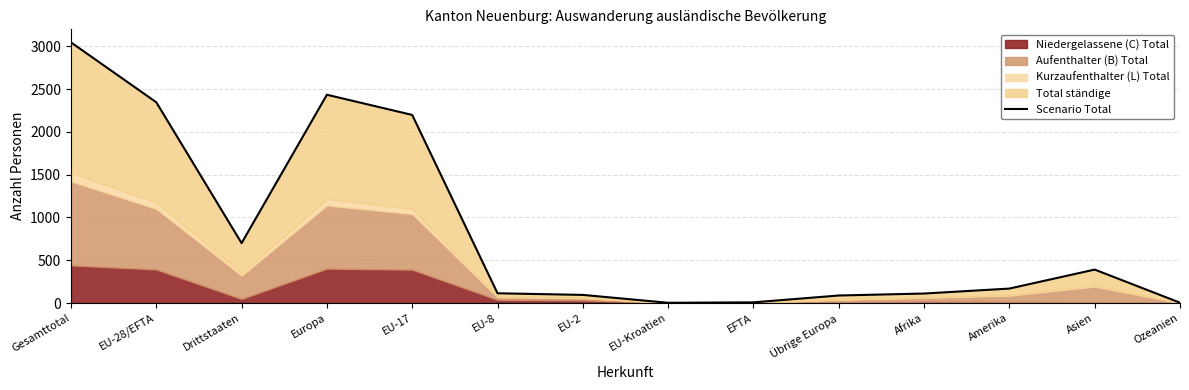

True or false: the data shows 133 at Übrige Europa.

False